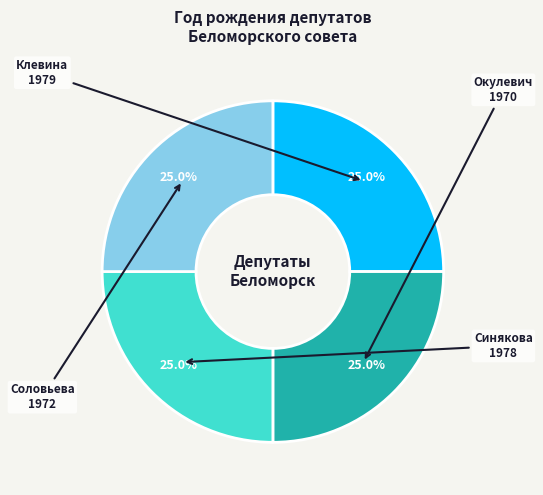

Is there a majority slice in this chart?

No